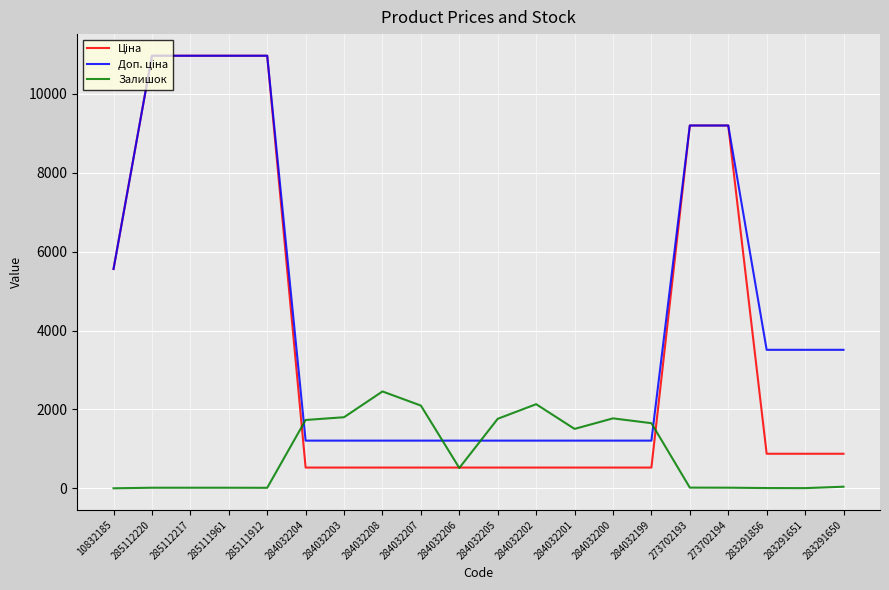

At which label does Залишок reach its peak?

284032208